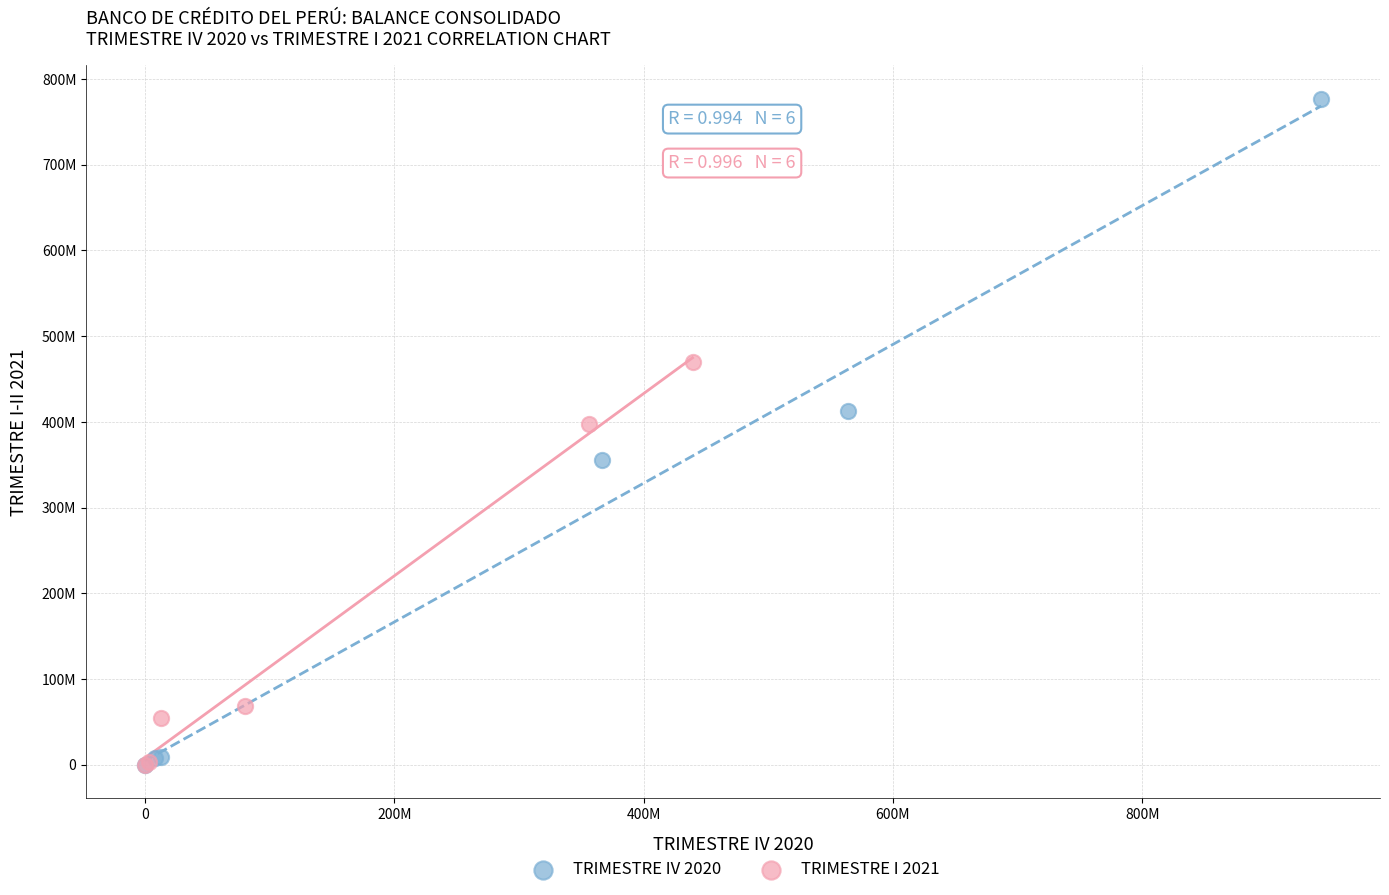

Which series reaches the maximum Y coordinate?

TRIMESTRE IV 2020